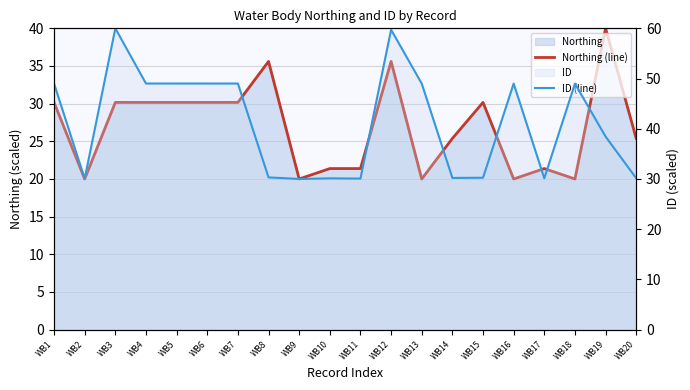

At WB15, list the series in order from largest to smallest.

ID (line), Northing (line)